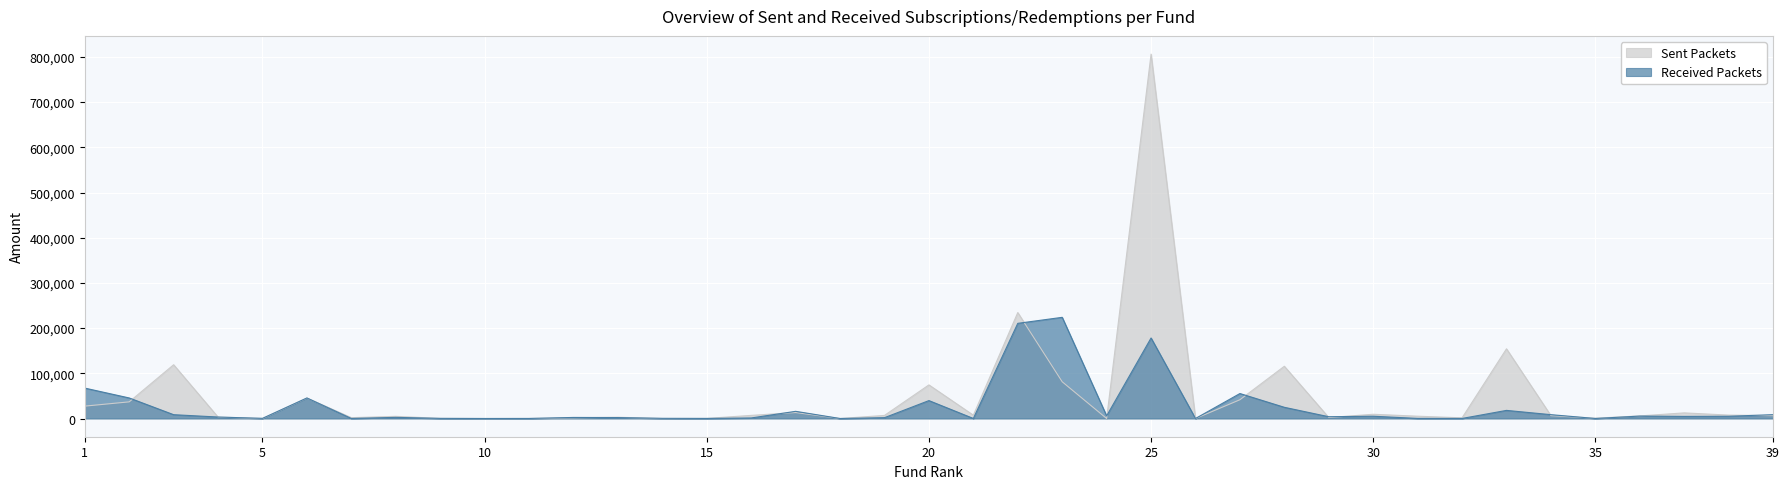

Which series has the largest total across all categories?

Sent Packets